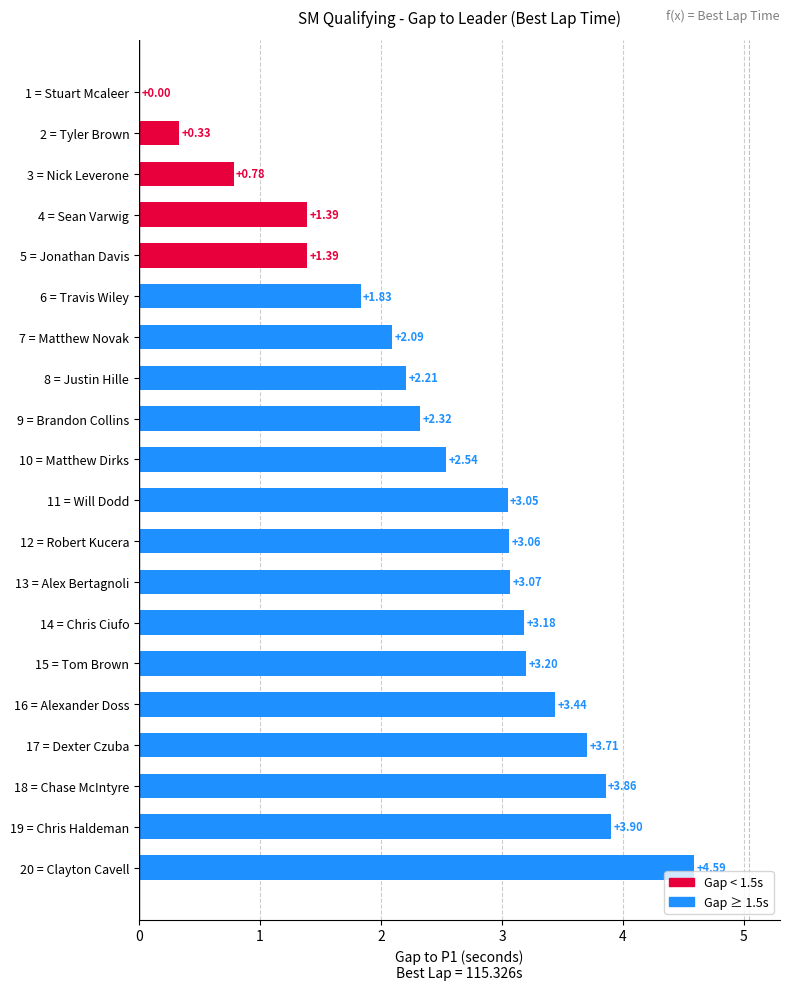

Which has a higher value, 10 = Matthew Dirks or 2 = Tyler Brown?

10 = Matthew Dirks